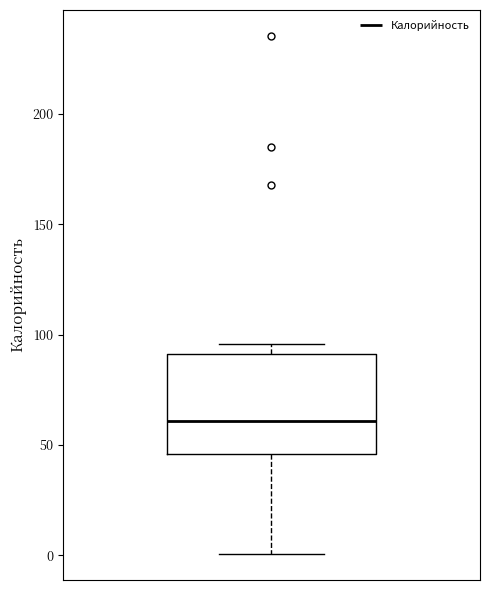

Read this box plot against the y-axis: the position of the median line, the range covered by the box, and the ends of both whiskers. The values are not printed on the chart, so give them approximately, as read against the axis.

median 60, box 45 to 90, whiskers 0 to 95